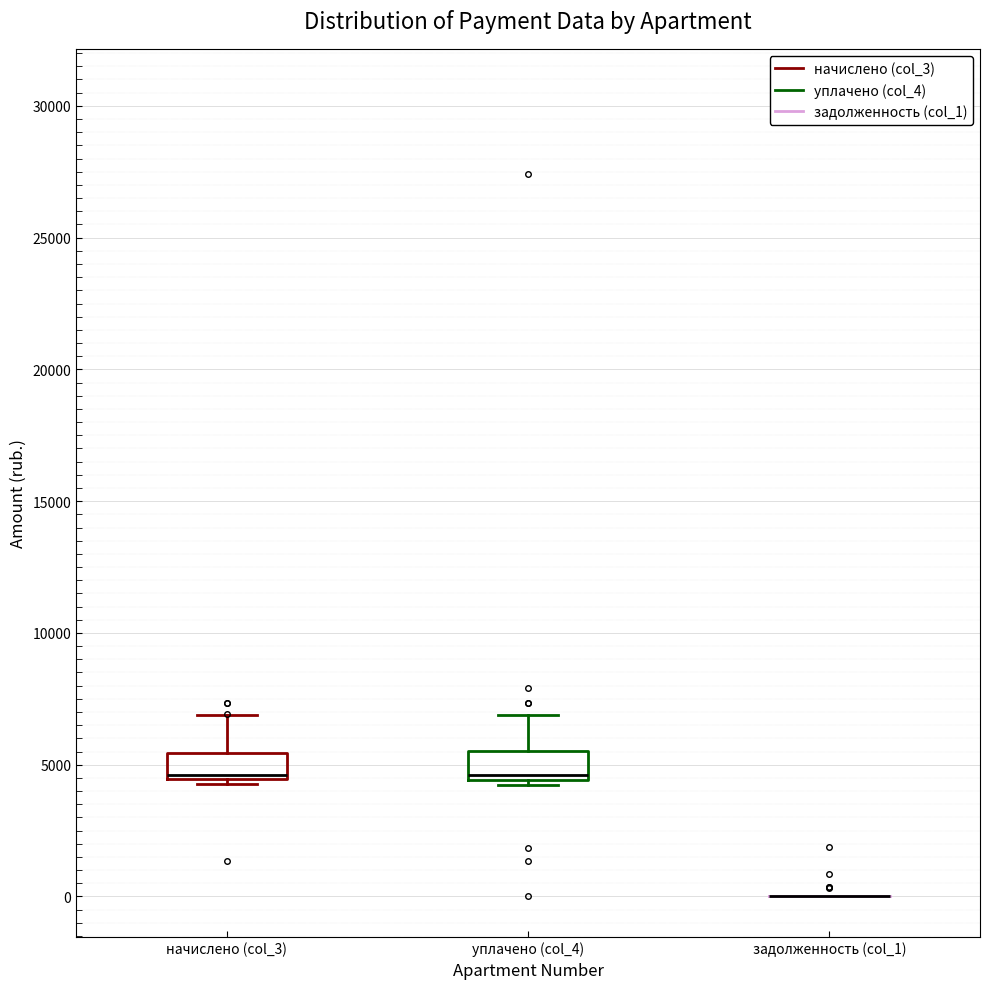

Reading left to right, read every box against the y-axis: the position of its median line, the range the box covers, and the ends of its whiskers. The values are not printed on the chart, so give them approximately, as read against the axis.

начислено (col_3): median 4500 (just above the box's lower edge), box 4500 to 5500, whiskers 4500 (just below the box's lower edge) to 7000
уплачено (col_4): median 4500 (just above the box's lower edge), box 4500 to 5500, whiskers 4000 to 7000
задолженность (col_1): box collapsed to a line at 0, whiskers 0 to 0